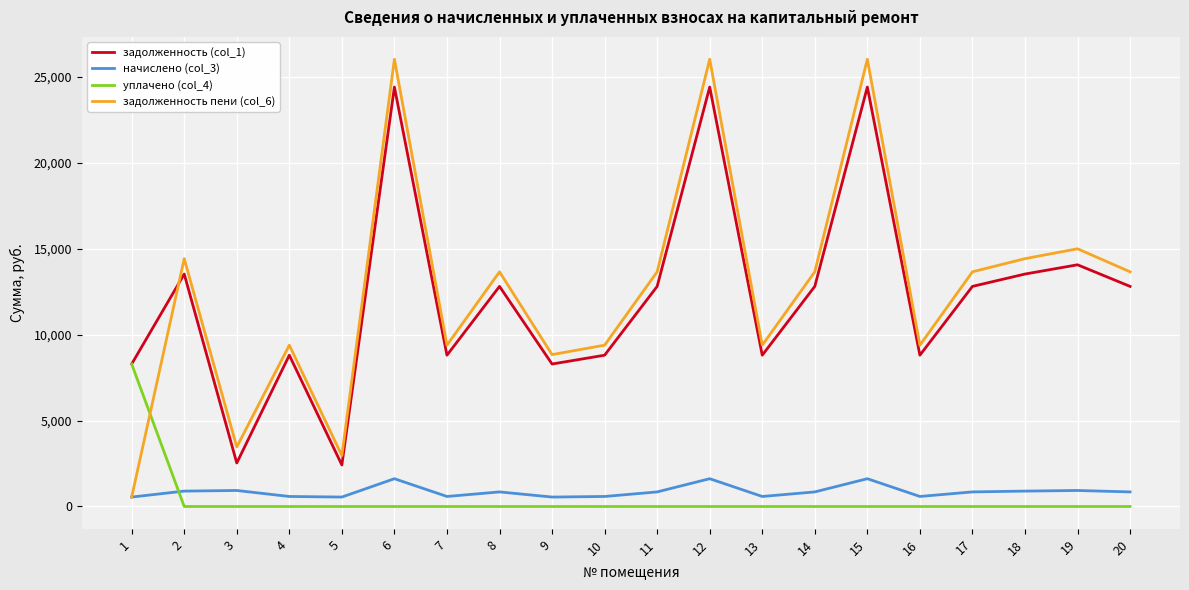

What is the difference between the maximum and minimum values in the уплачено (col_4) series?

8294.6